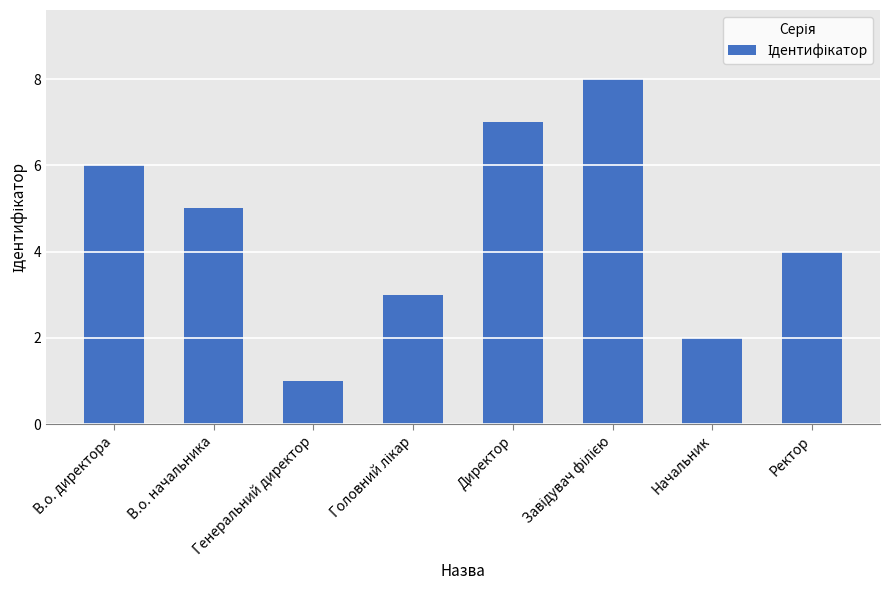

What is the ratio of the value at В.о. начальника to the value at Начальник?

2.5